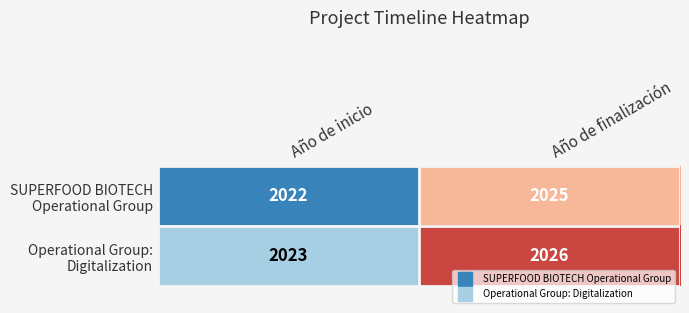

What is the total value across all series at Año de finalización?

4051